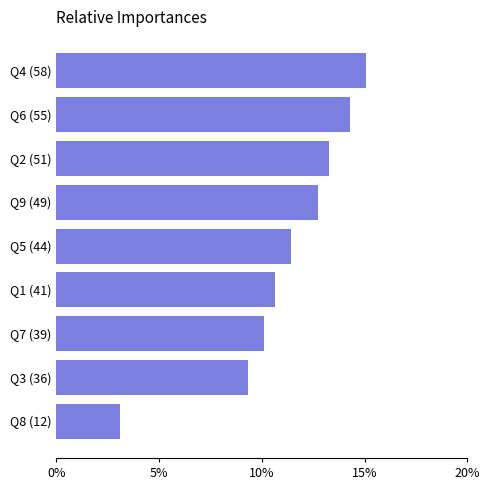

Is it true that the value at Q5 (44) is 11.4?

True